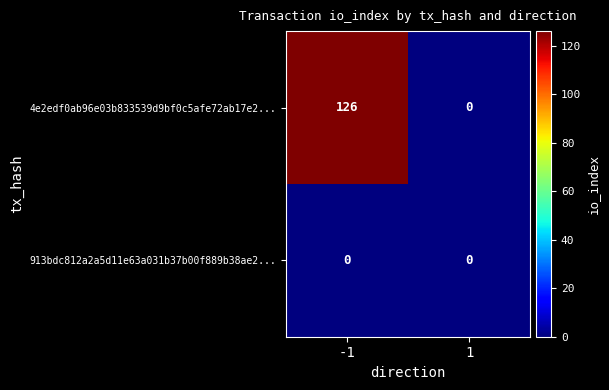

At which category is the sum across all series the highest?

-1